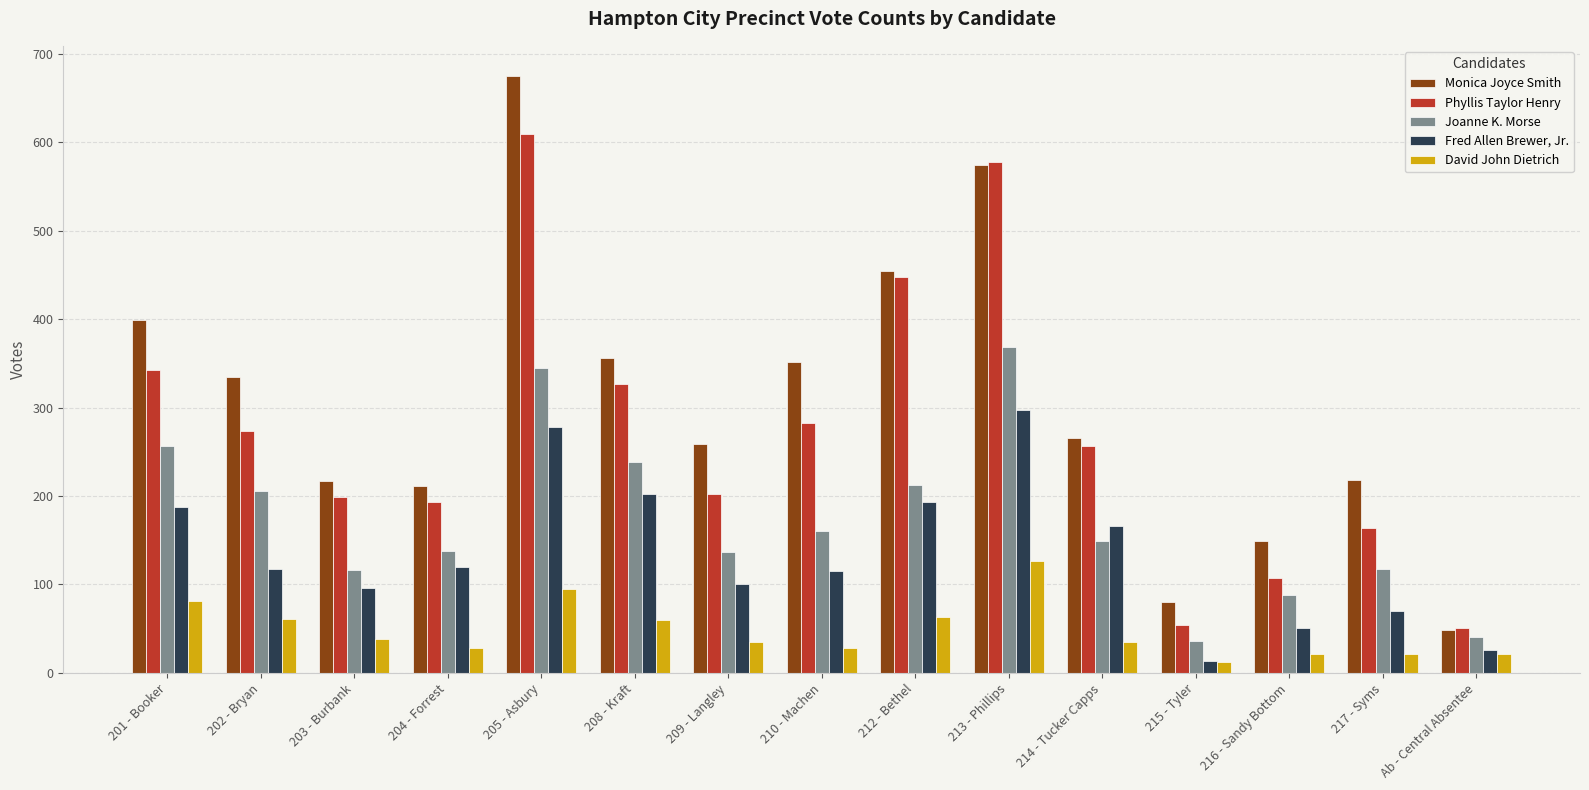

What is the sum of the Monica Joyce Smith values at 210 - Machen and 202 - Bryan?

686